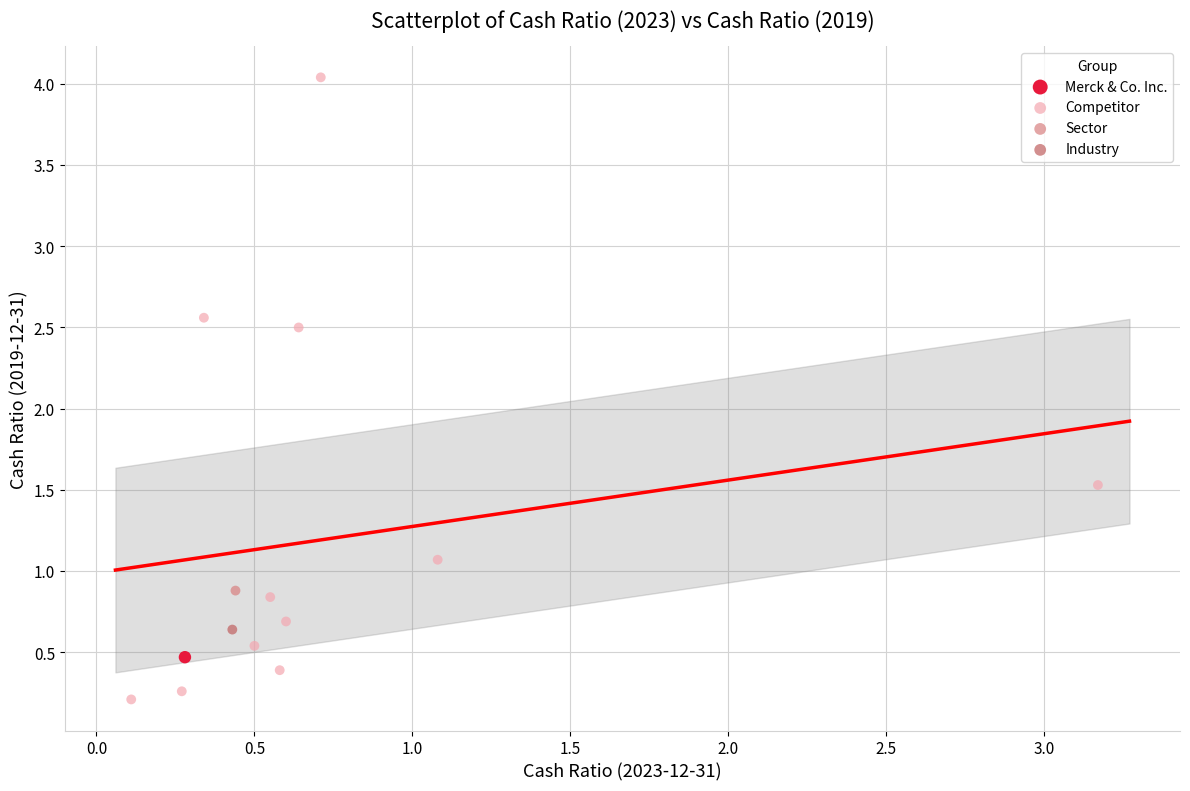

What are all the series names shown in the legend?

Merck & Co. Inc., Competitor, Sector, Industry